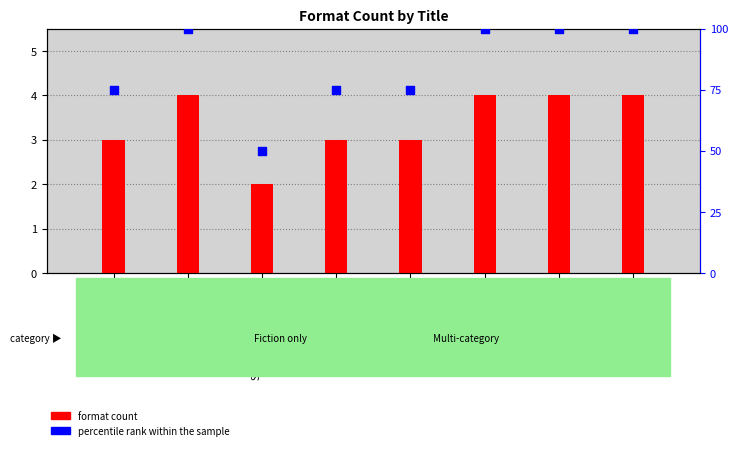

Is the value of percentile rank within the sample at City of the Dead greater than the value of format count at Far Out!?

Yes